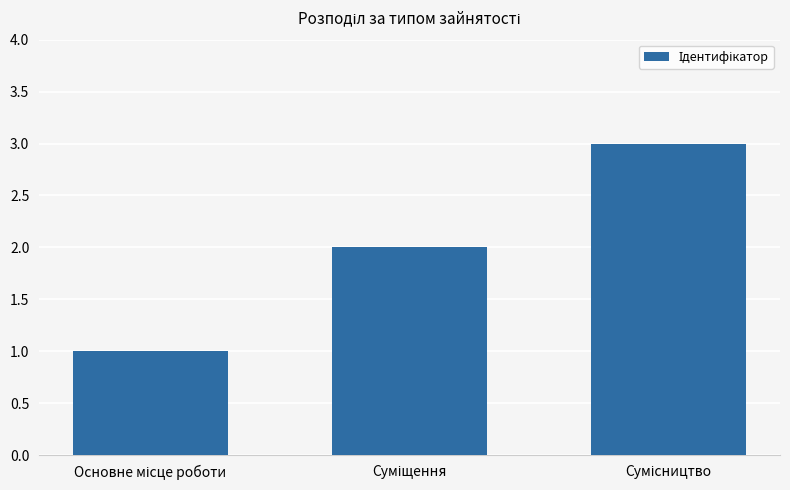

What is the maximum value shown in the chart?

3